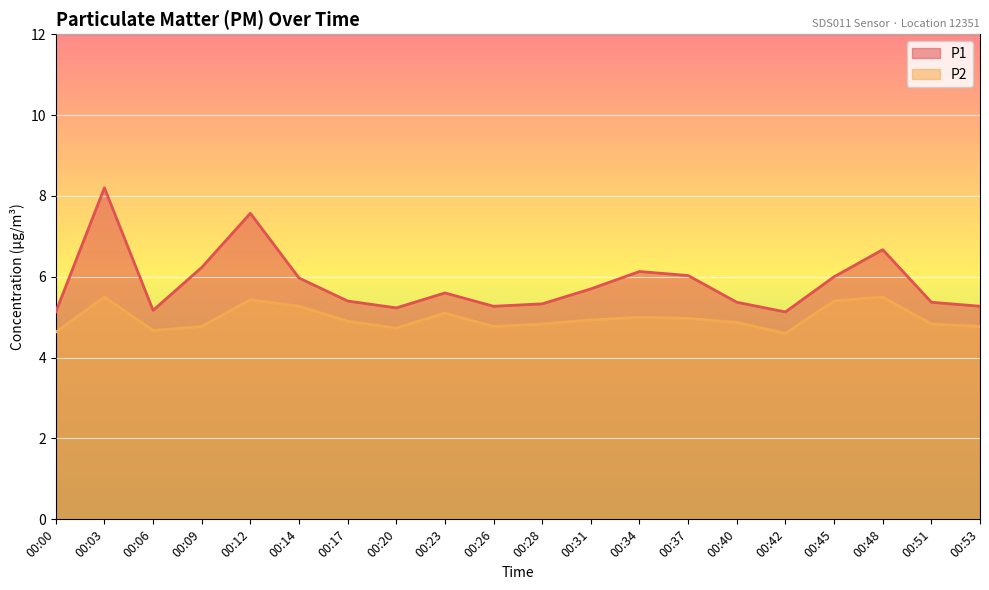

How many interior local peaks does the P1 series have?

5